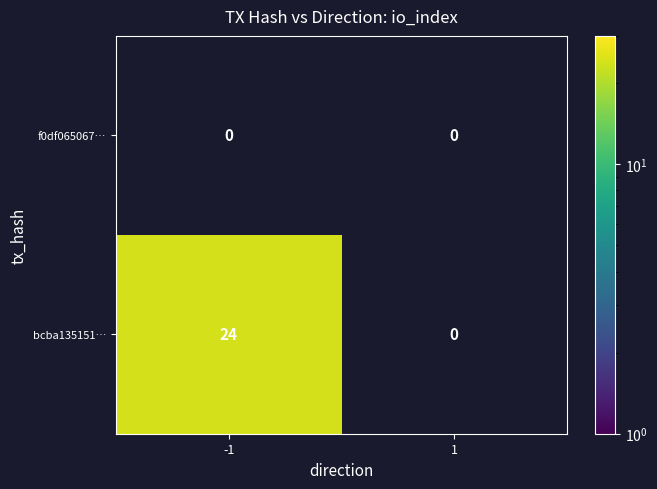

What is the difference between the bcba135151… values at -1 and 1?

24